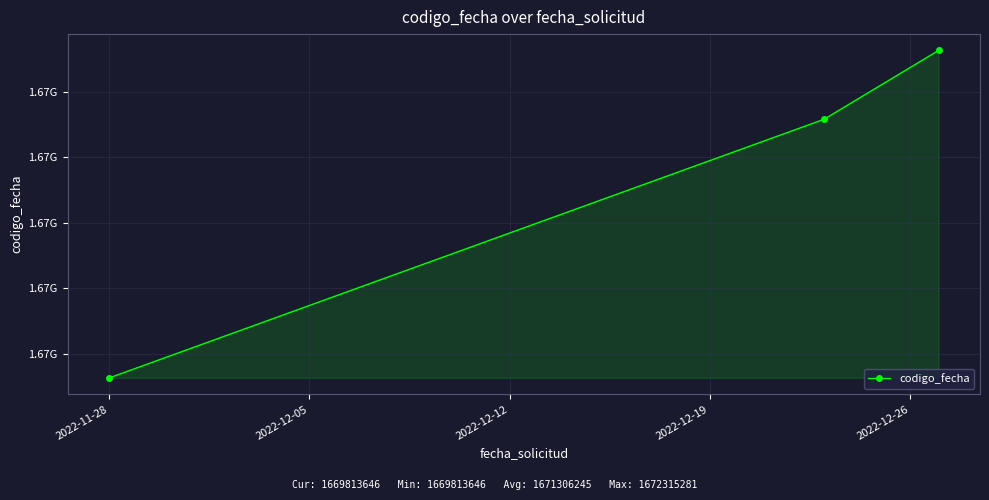

What is the sum of all values?

5013918736